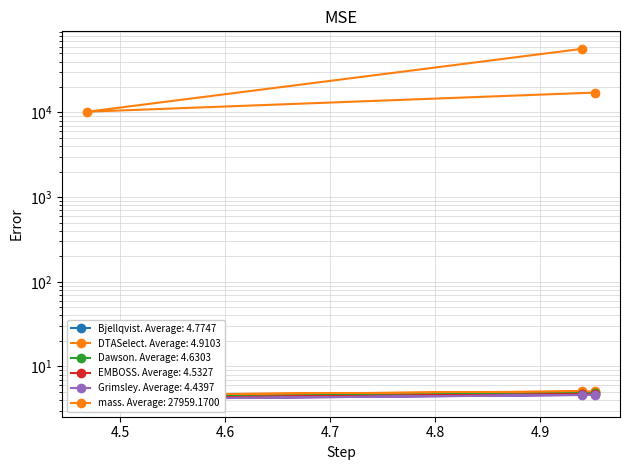

What is the greatest value displayed?

56472.1